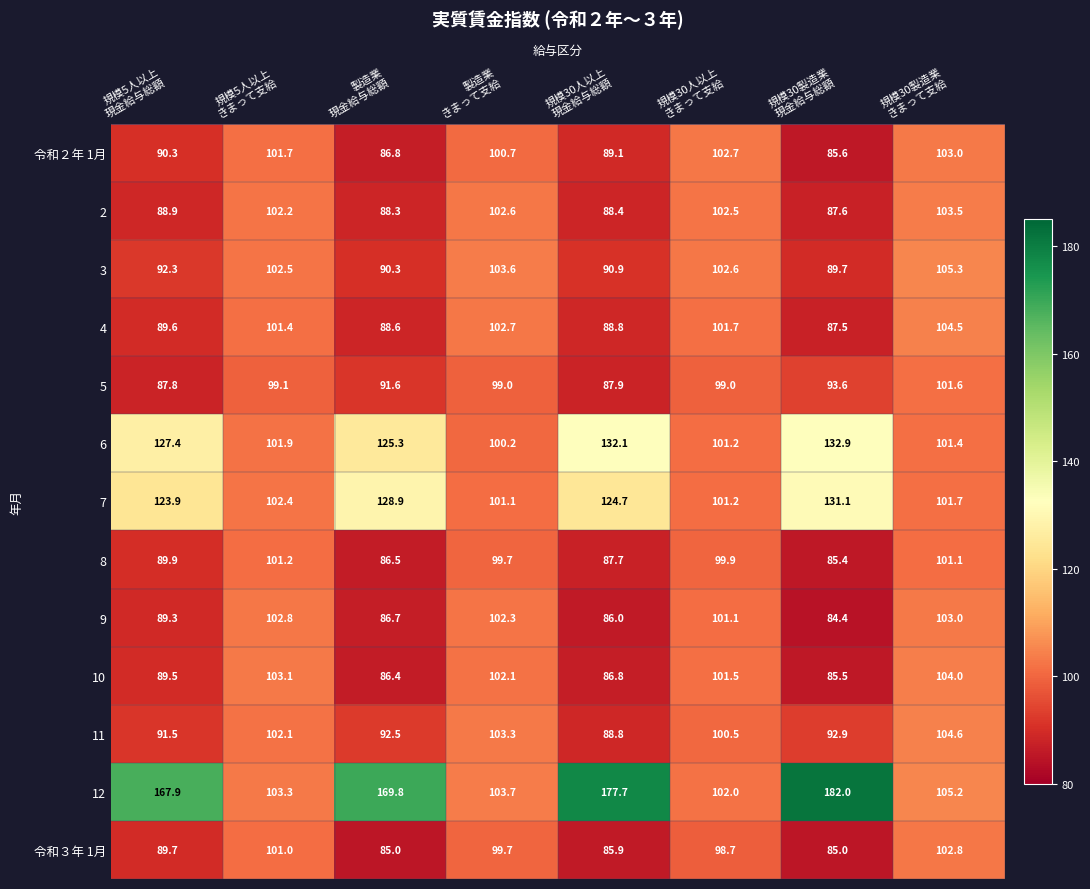

What is the difference between the second highest and minimum values in the 令和２年 1月 series?

17.1